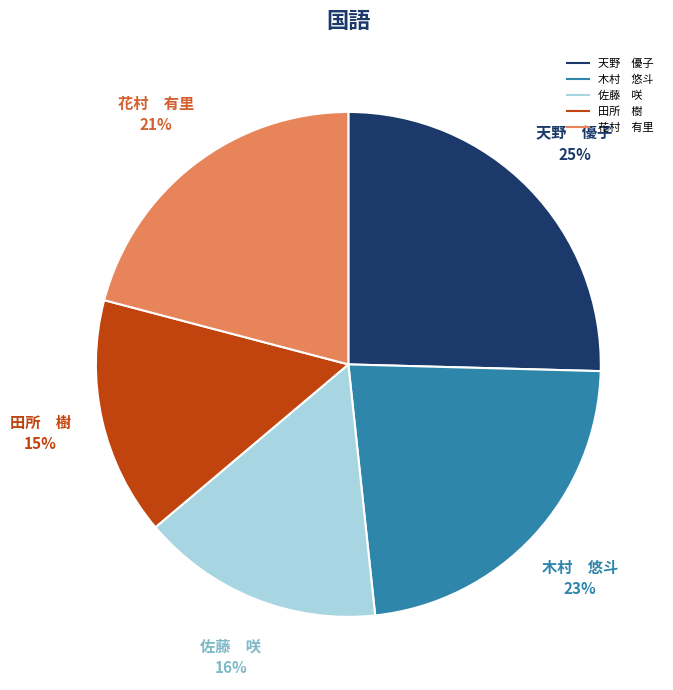

To the nearest percent, what is the average slice percentage?

20%